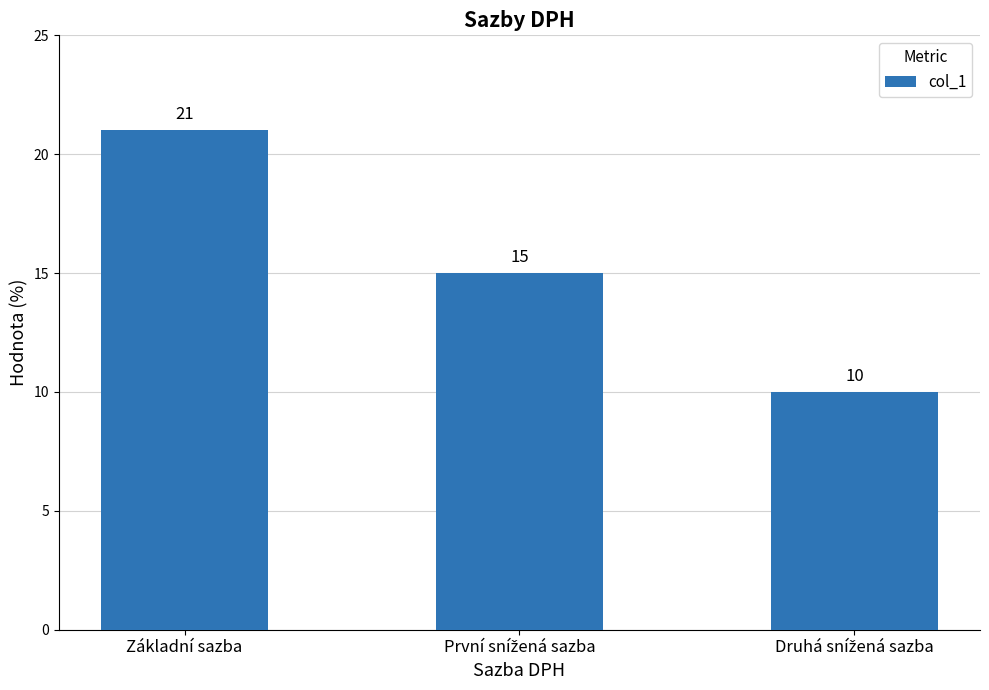

What is the label of the 3rd bar from the right?

Základní sazba